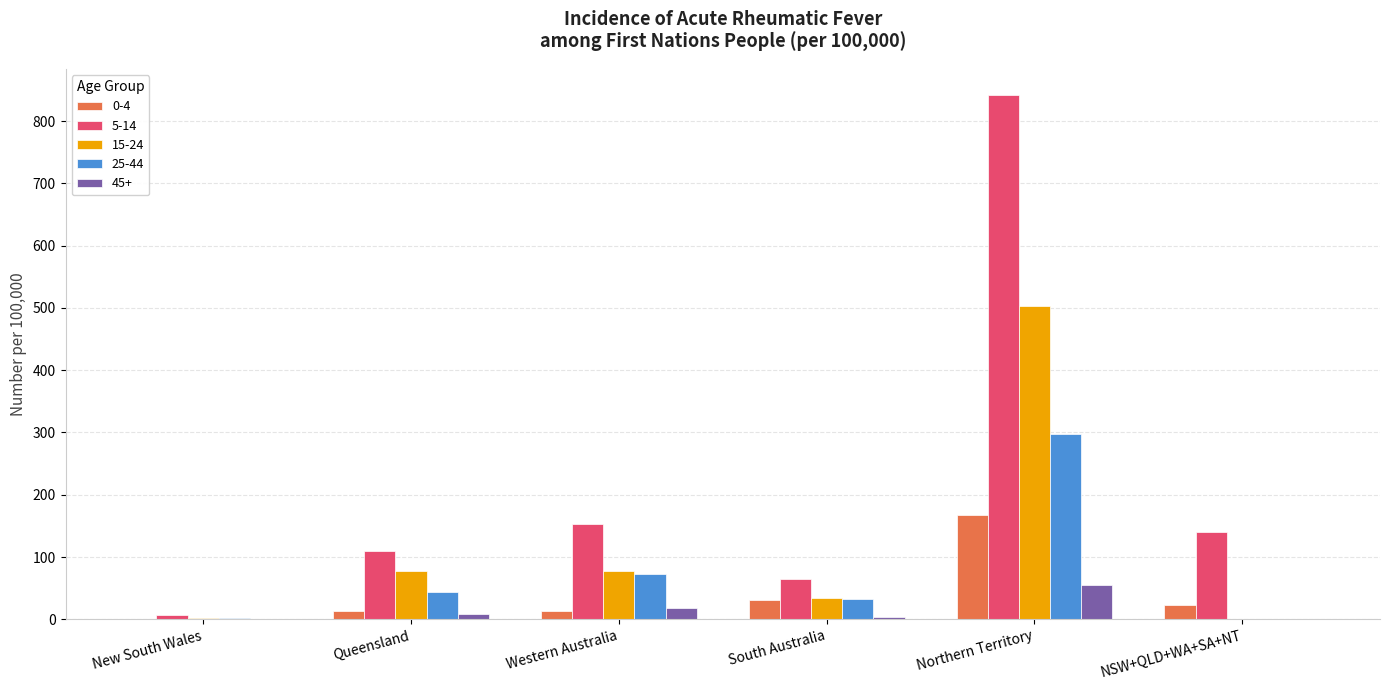

What is the sum of all 45+ values?

85.4